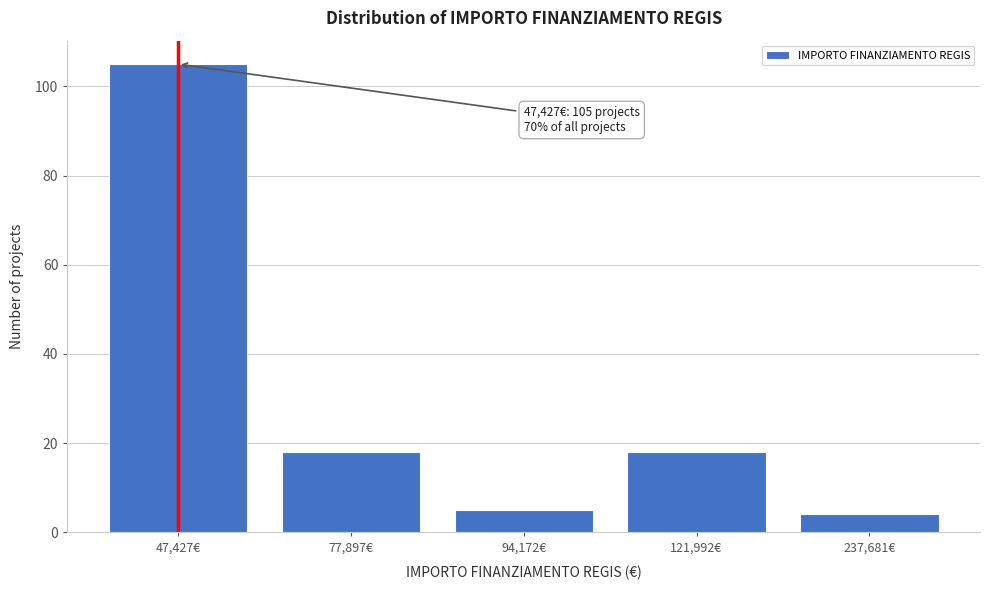

Reading left to right, extract all data points from this chart.

105	18	5	18	4